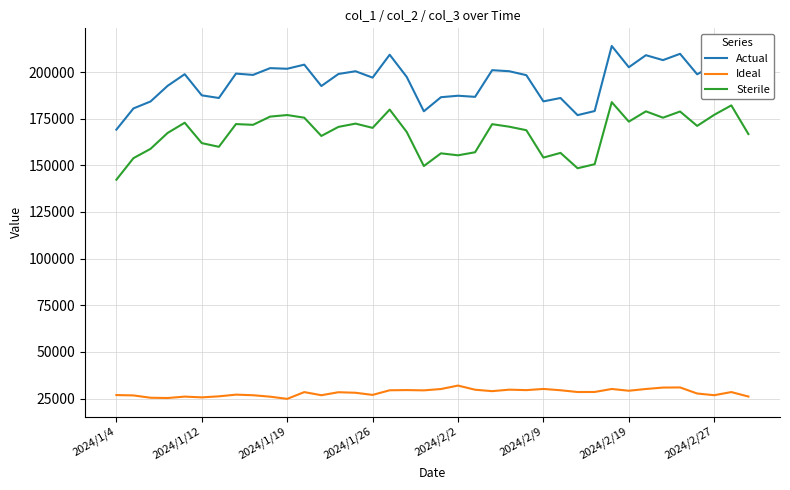

True or false: Ideal and Sterile cross at least once.

False